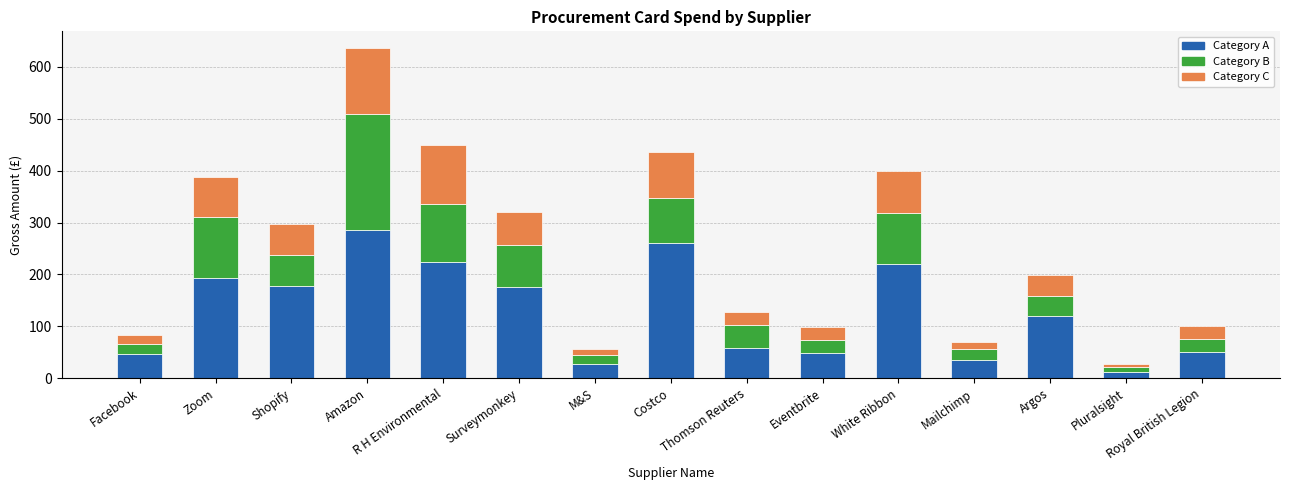

Are the bars grouped side by side (vs. stacked)?

No